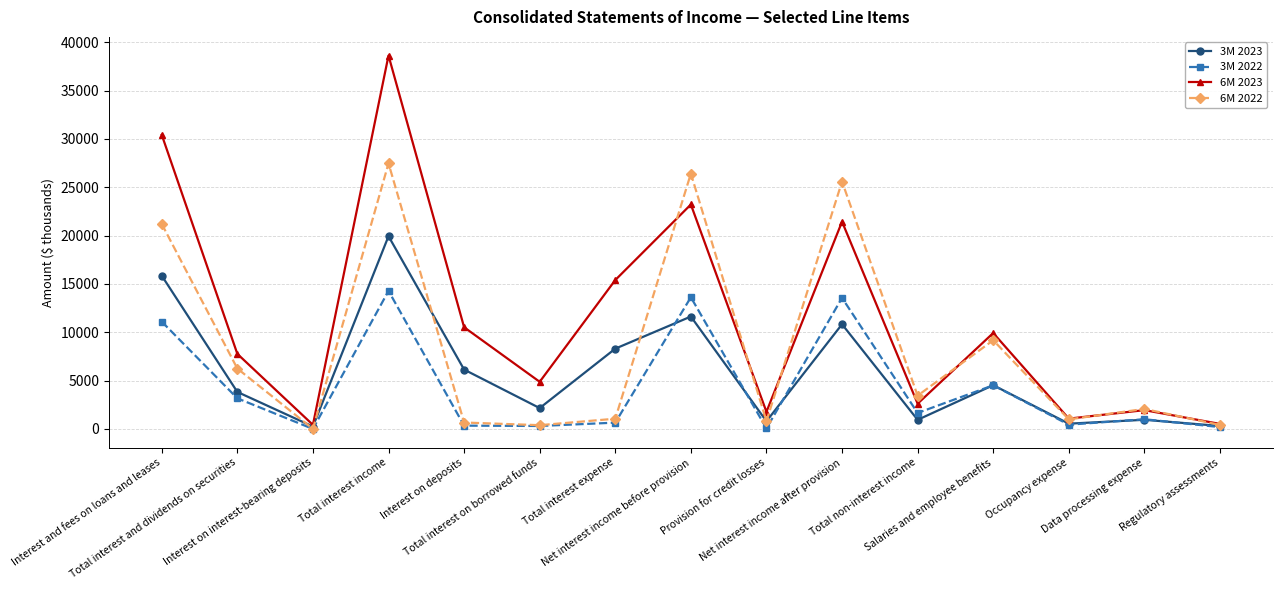

What is the total value across all series at Total interest income?

100300